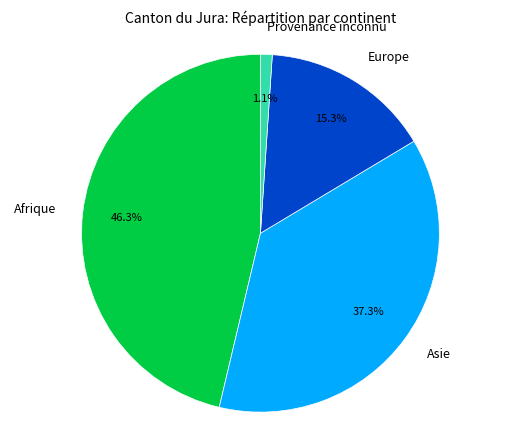

How many slices are in this pie chart?

4